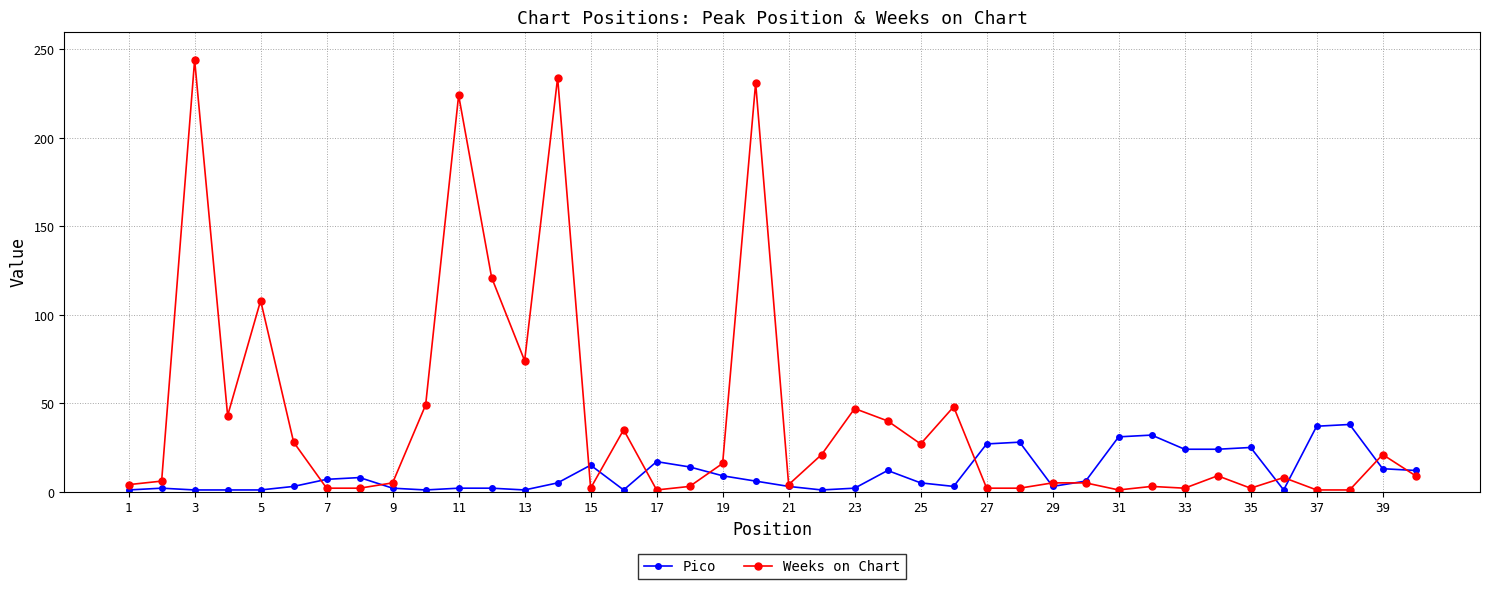

What is the maximum value shown in the chart?

244